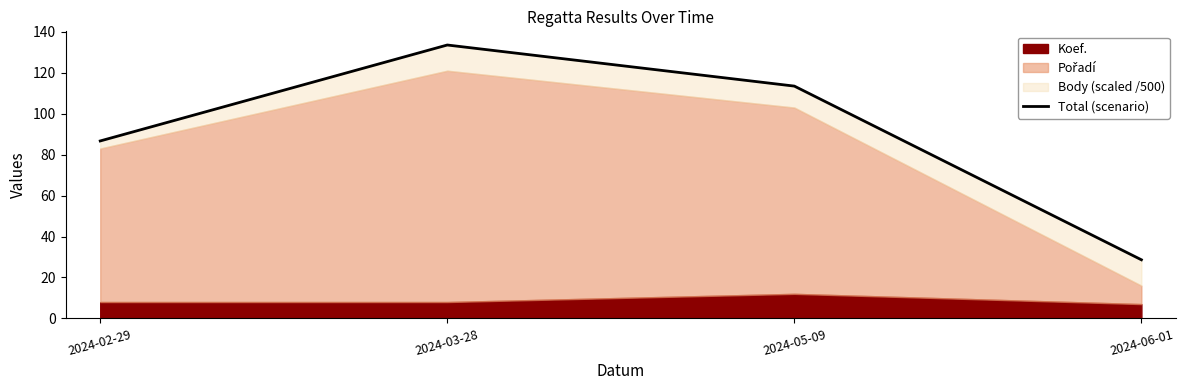

List the labels in order of value, largest first.

2024-03-28, 2024-05-09, 2024-02-29, 2024-06-01